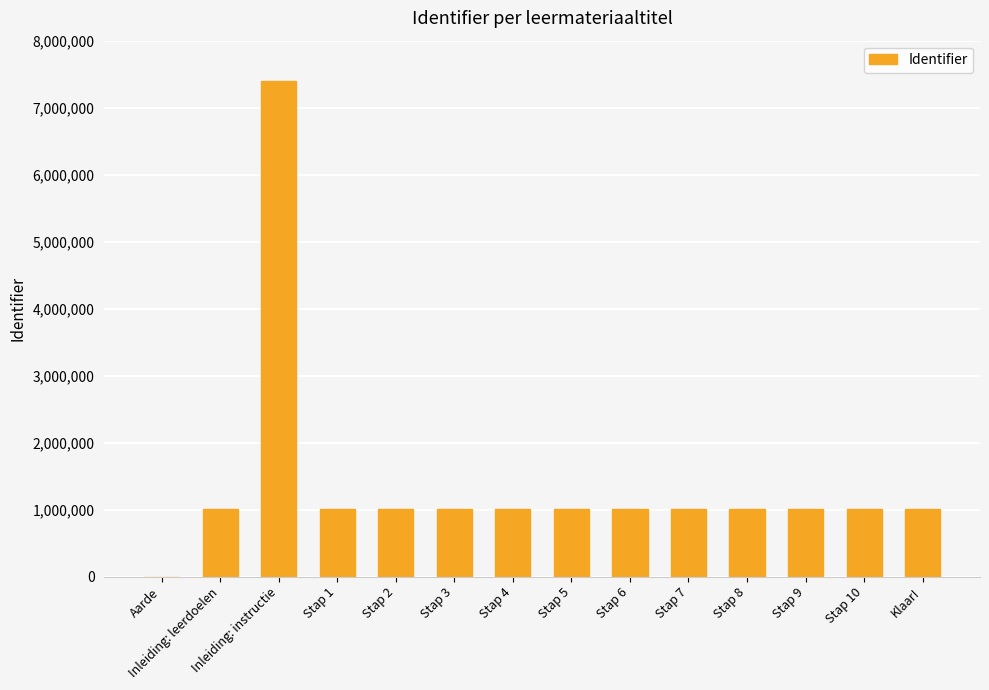

Are the bars grouped side by side (vs. stacked)?

No